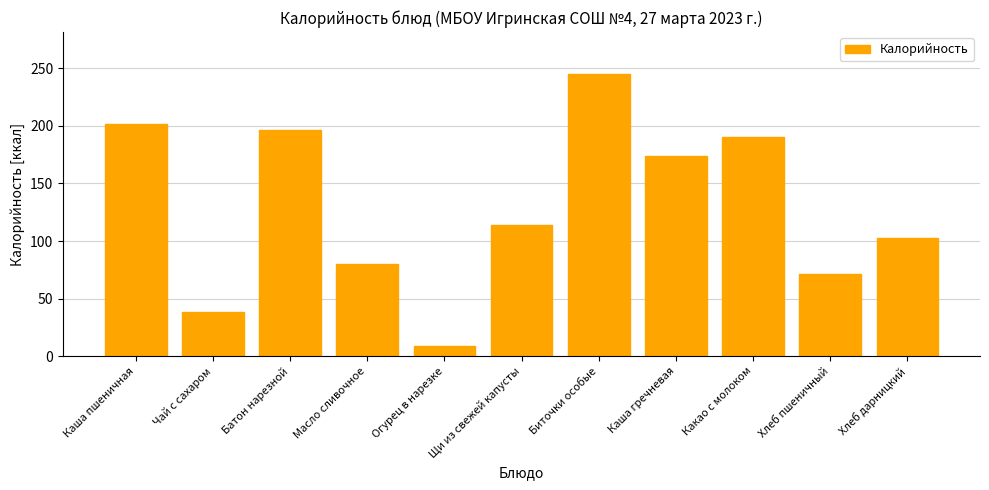

List the labels in order of value, largest first.

Биточки особые, Каша пшеничная, Батон нарезной, Какао с молоком, Каша гречневая, Щи из свежей капусты, Хлеб дарницкий, Масло сливочное, Хлеб пшеничный, Чай с сахаром, Огурец в нарезке